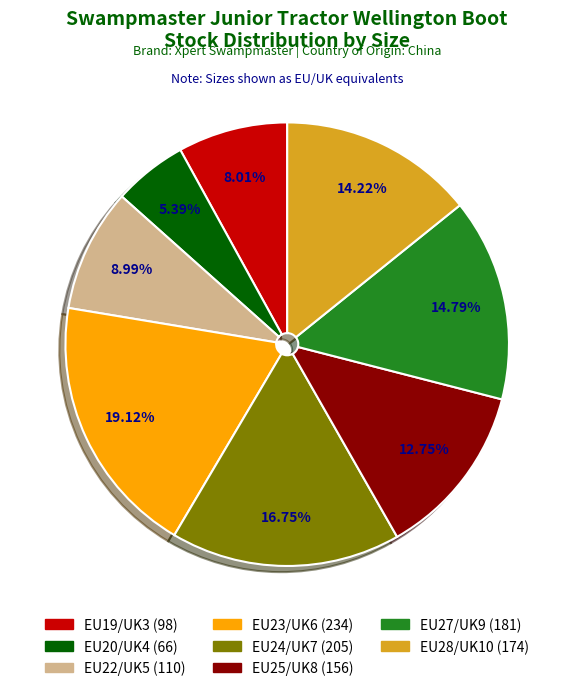

To the nearest percent, what portion does EU24/UK7 represent?

17%